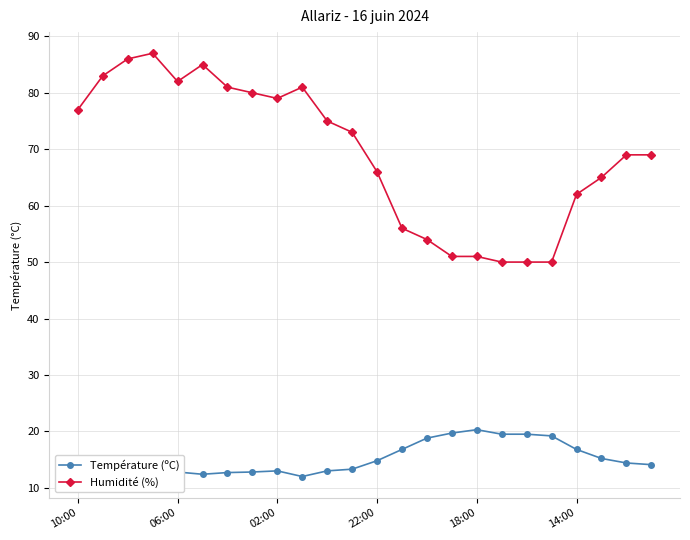

Rank the series by their maximum value, from lowest to highest.

Température (ºC), Humidité (%)